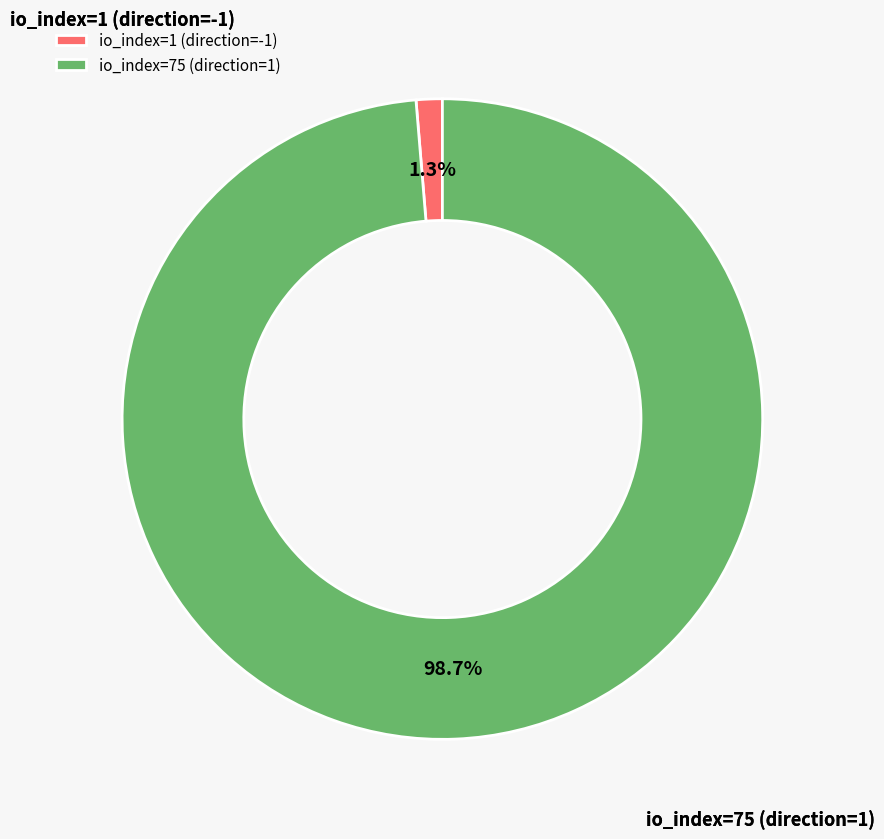

Which slice is the largest?

io_index=75 (direction=1)